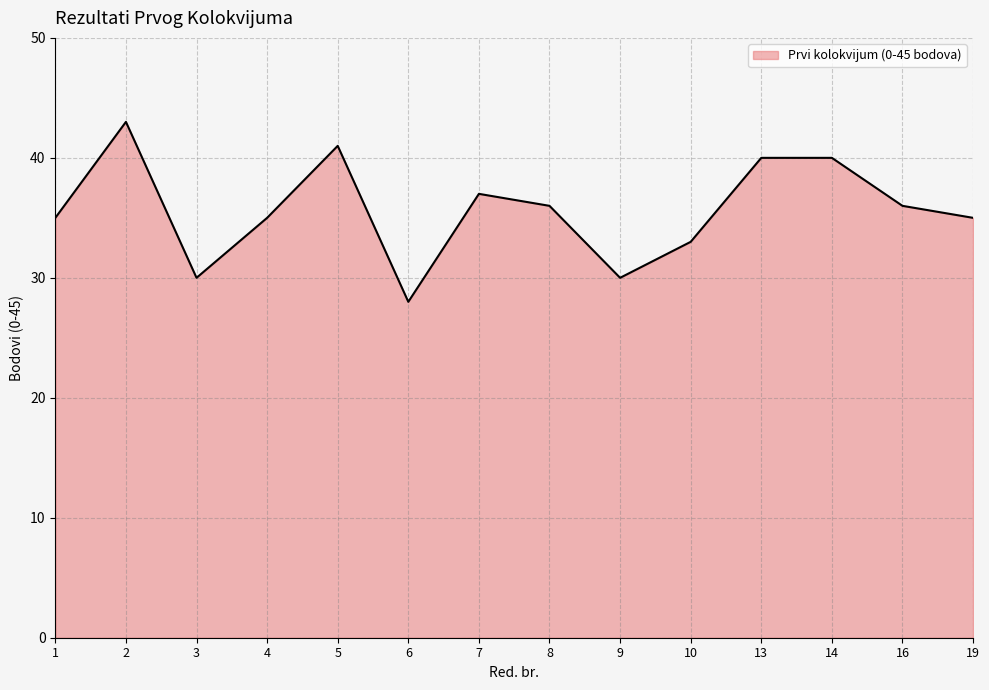

True or false: the data shows 23 at 14.

False